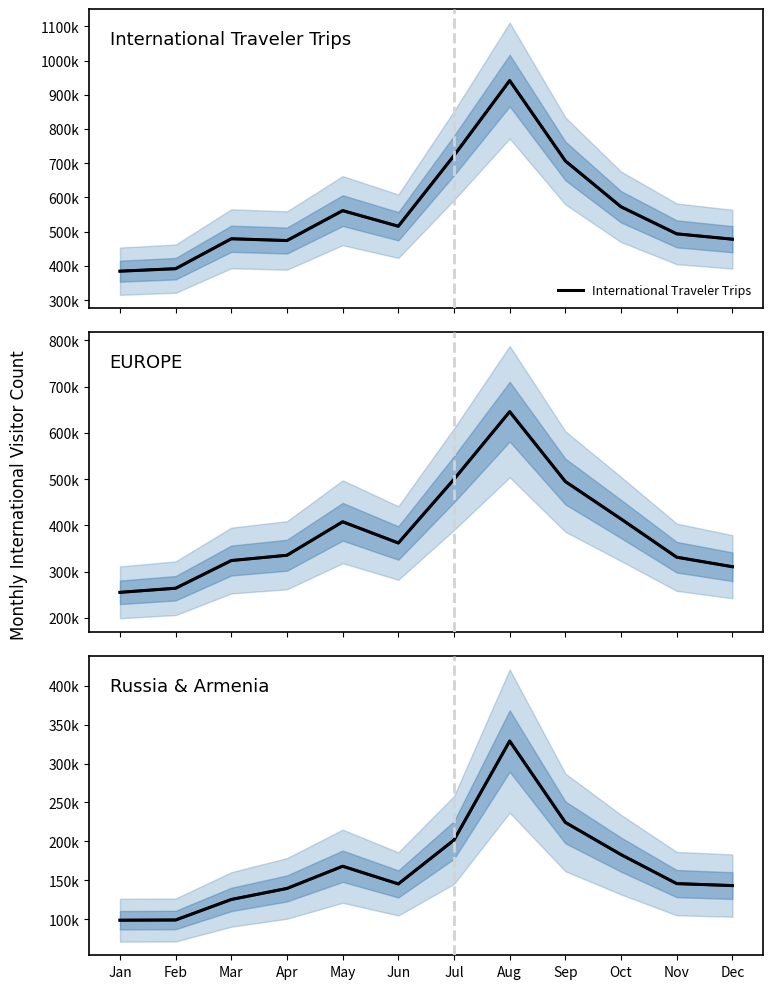

True or false: EUROPE and Russia & Armenia intersect in this chart.

False